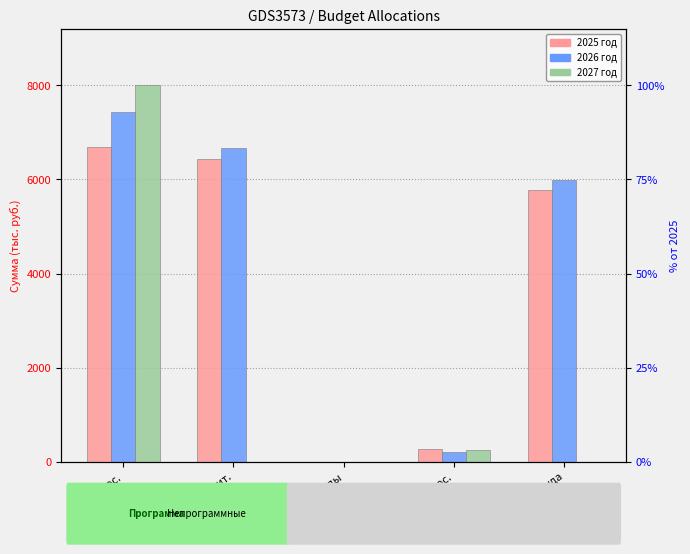

What is the label of the 5th bar from the left?

Расходы опл.труда